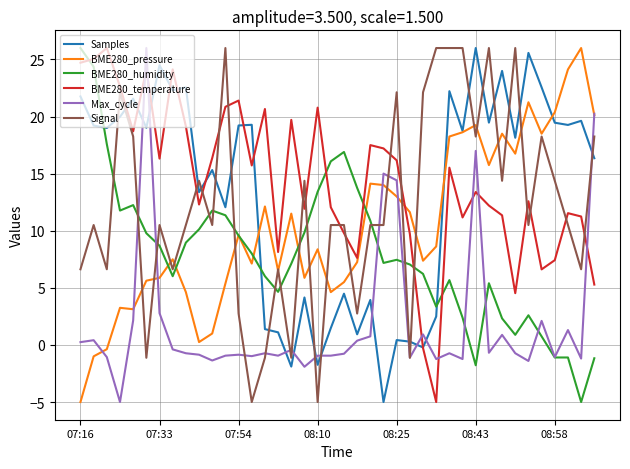

What is the minimum value shown in the chart?

-5.0